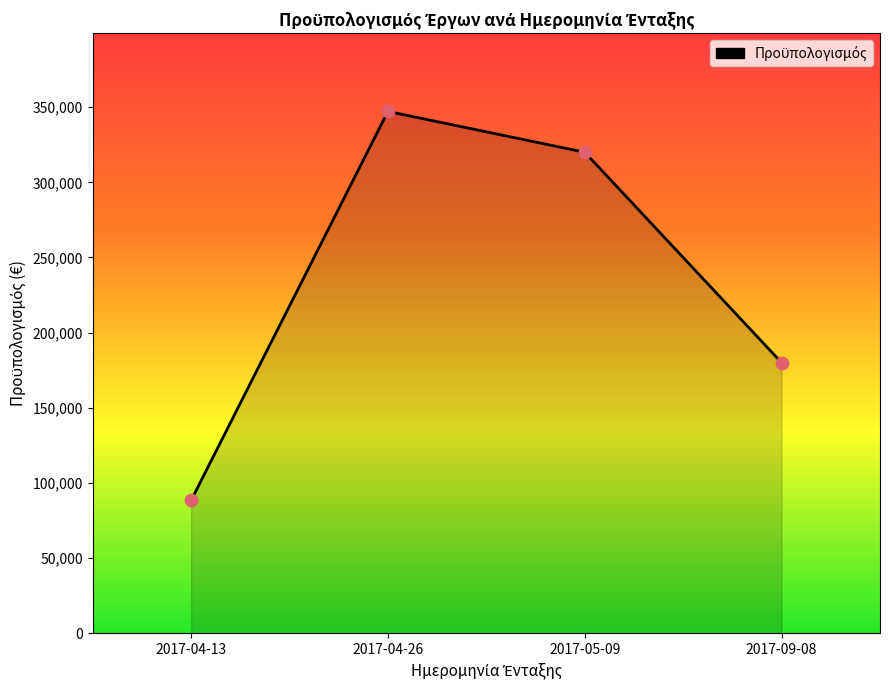

Approximately how many times larger is the value at 2017-04-26 compared to 2017-05-09?

1.1